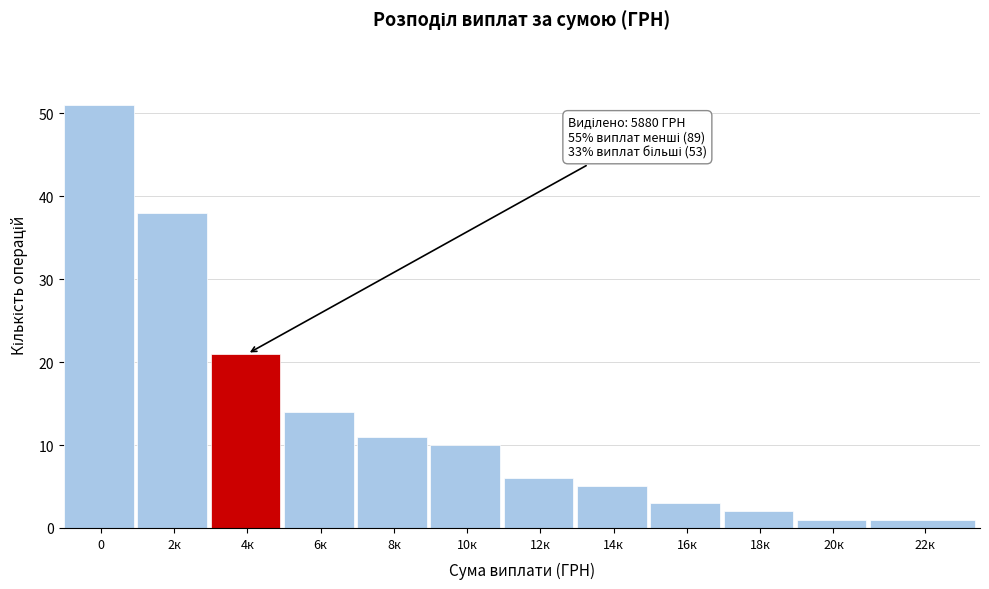

Reading right to left, transcribe all the data shown in this chart.

1	1	2	3	5	6	10	11	14	21	38	51